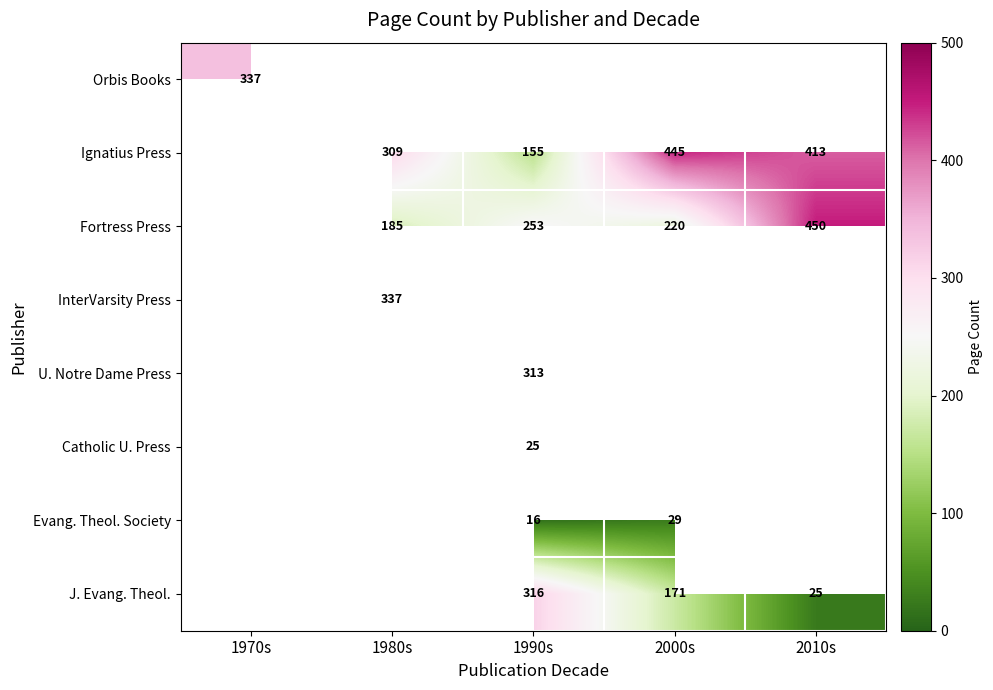

Between 2000s and 1980s, which is larger?

1980s